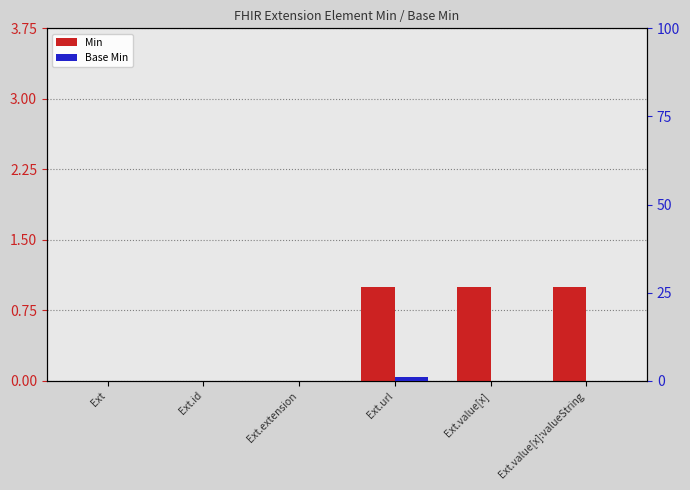

The value of Min at Ext.id is 0. True or false?

True